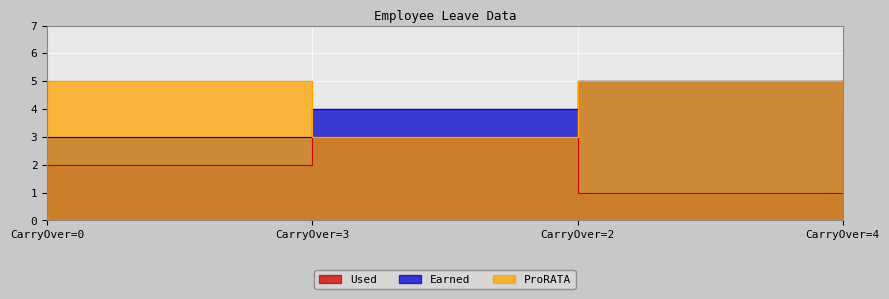

What is the greatest value displayed?

5